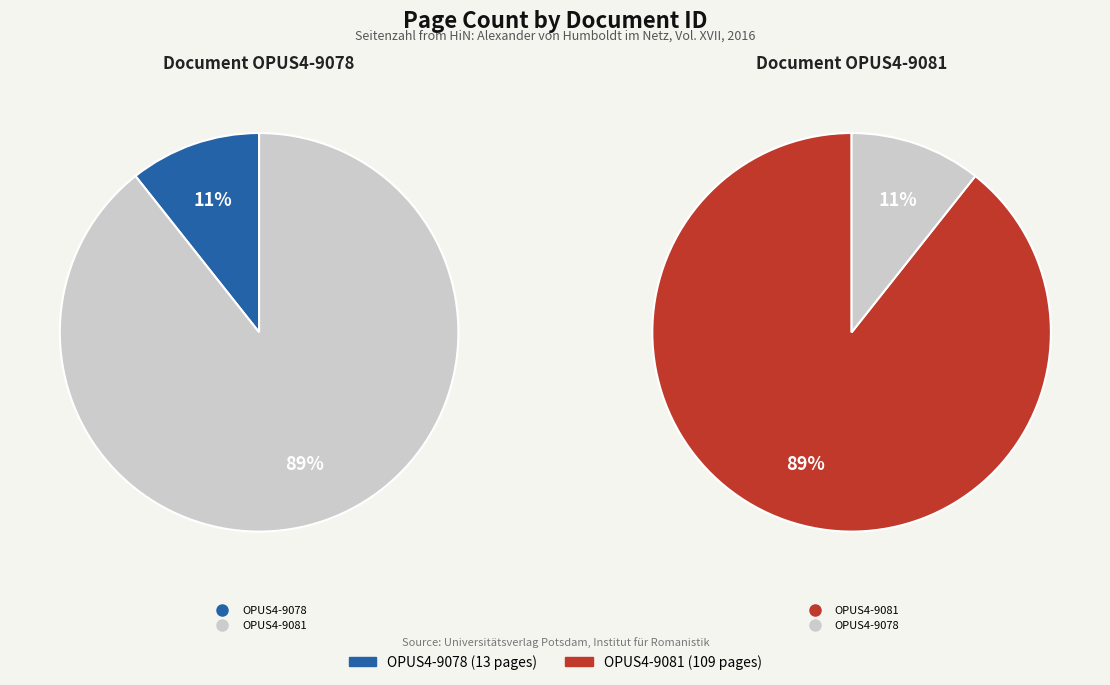

To the nearest percent, what portion does OPUS4-9078 represent?

11%